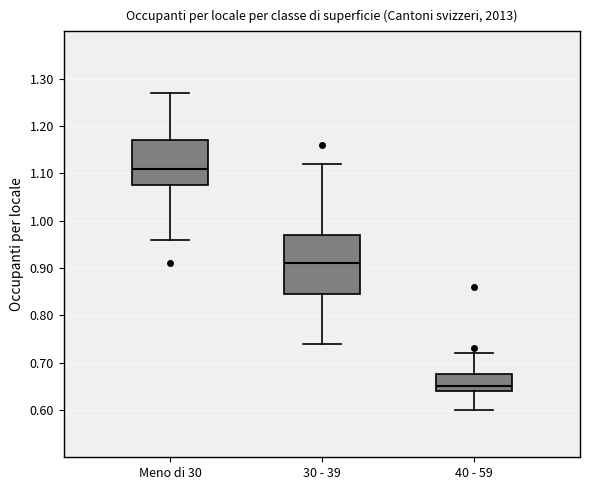

Reading left to right, transcribe this box plot: for each box, give where its median line is, the range the box spans, and where its two whiskers end, as read against the y-axis. The values are not printed on the chart, so give them approximately, as read against the axis.

Meno di 30: median 1.11, box 1.08 to 1.17, whiskers 0.96 to 1.27
30 - 39: median 0.91, box 0.85 to 0.97, whiskers 0.74 to 1.12
40 - 59: median 0.65, box 0.64 to 0.68, whiskers 0.60 to 0.72